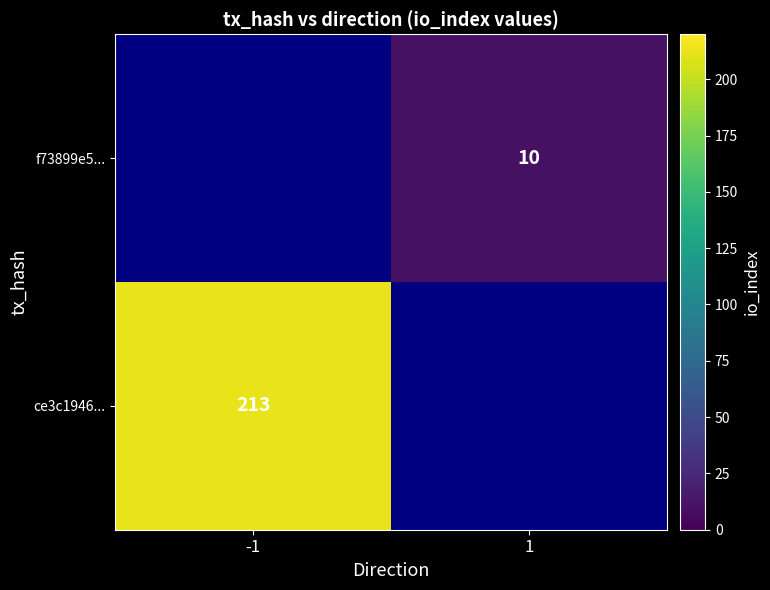

The f73899e5... series shows 10 at 1. True or false?

True